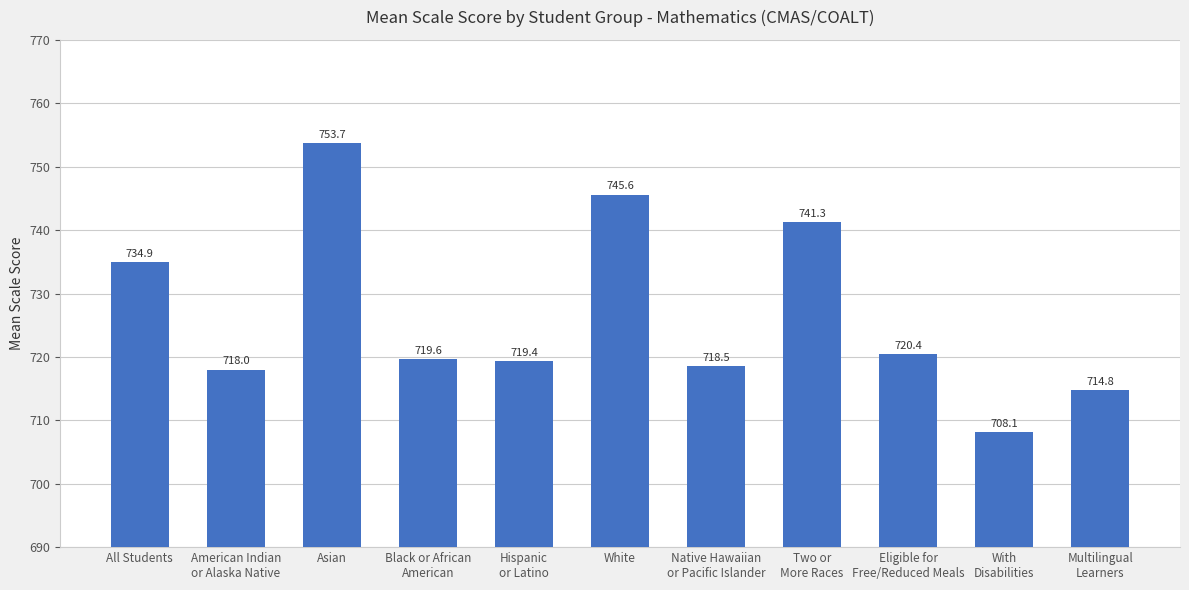

Rank the categories by value from lowest to highest.

With
Disabilities, Multilingual
Learners, American Indian
or Alaska Native, Native Hawaiian
or Pacific Islander, Hispanic
or Latino, Black or African
American, Eligible for
Free/Reduced Meals, All Students, Two or
More Races, White, Asian